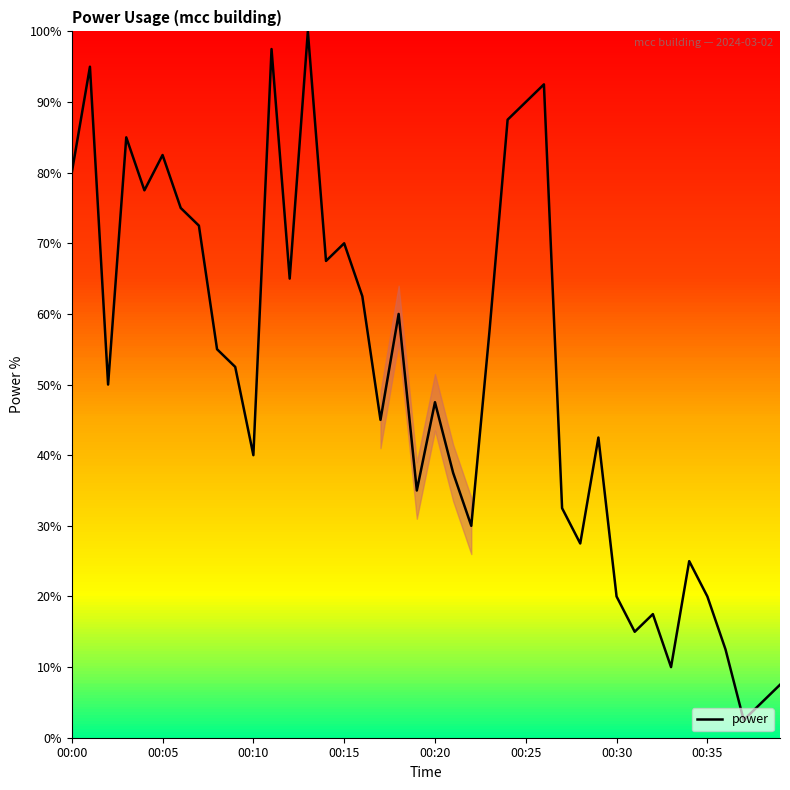

What is the smallest value displayed?

2.5